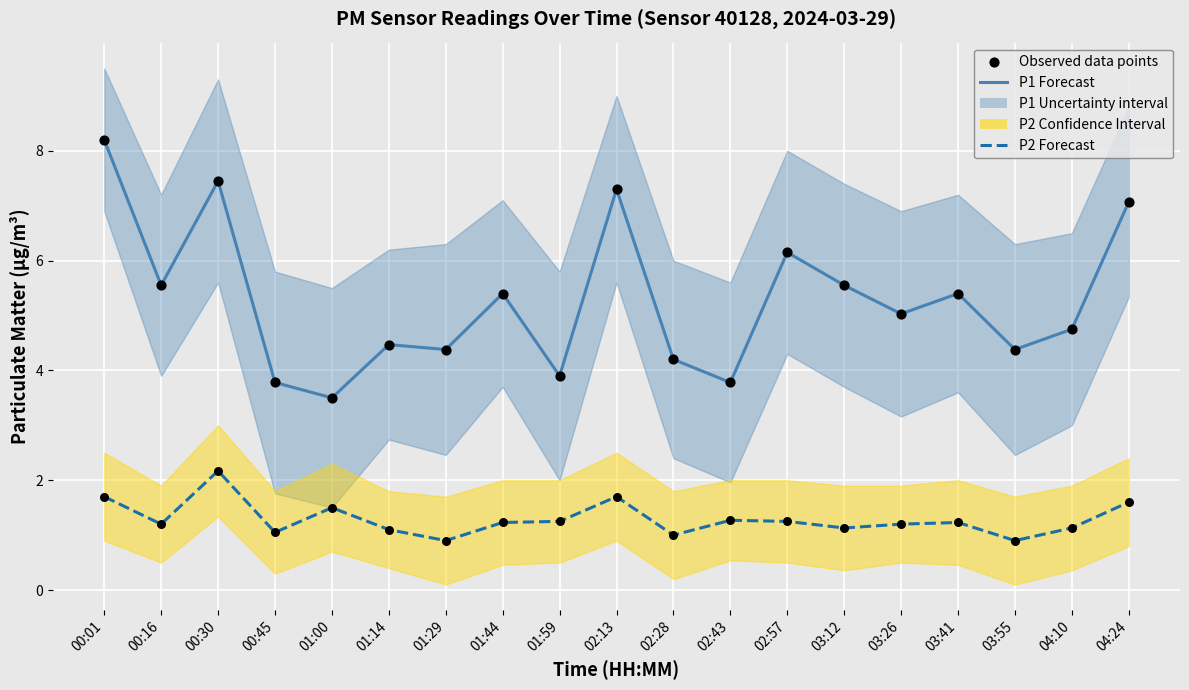

Which series has the widest spread of Y values?

P1 Forecast